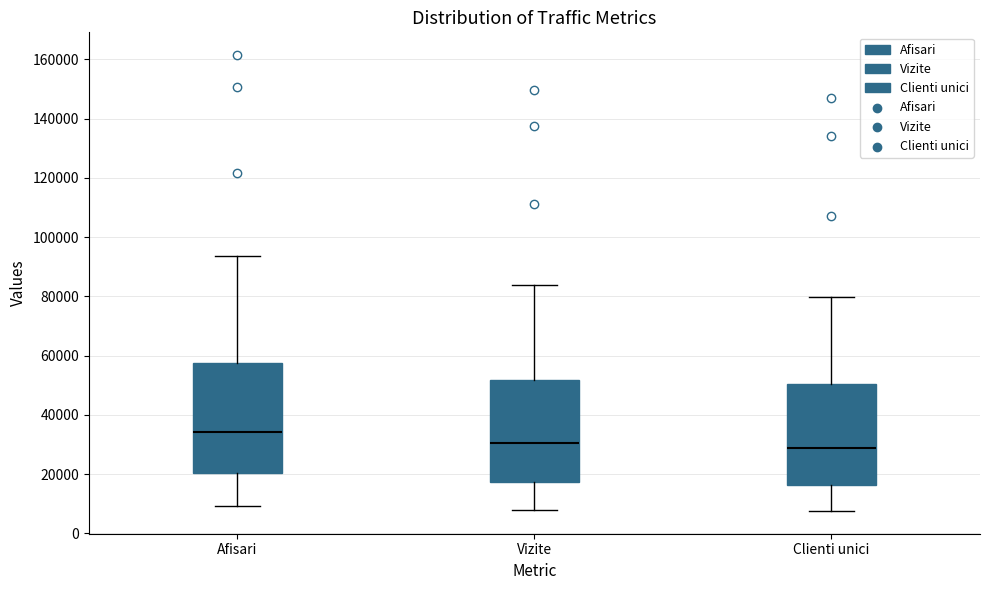

Reading left to right, transcribe this box plot: for each box, give where its median line is, the range the box spans, and where its two whiskers end, as read against the y-axis. The values are not printed on the chart, so give them approximately, as read against the axis.

Afisari: median 34000, box 20000 to 58000, whiskers 10000 to 94000
Vizite: median 30000, box 18000 to 52000, whiskers 8000 to 84000
Clienti unici: median 28000, box 16000 to 50000, whiskers 8000 to 80000